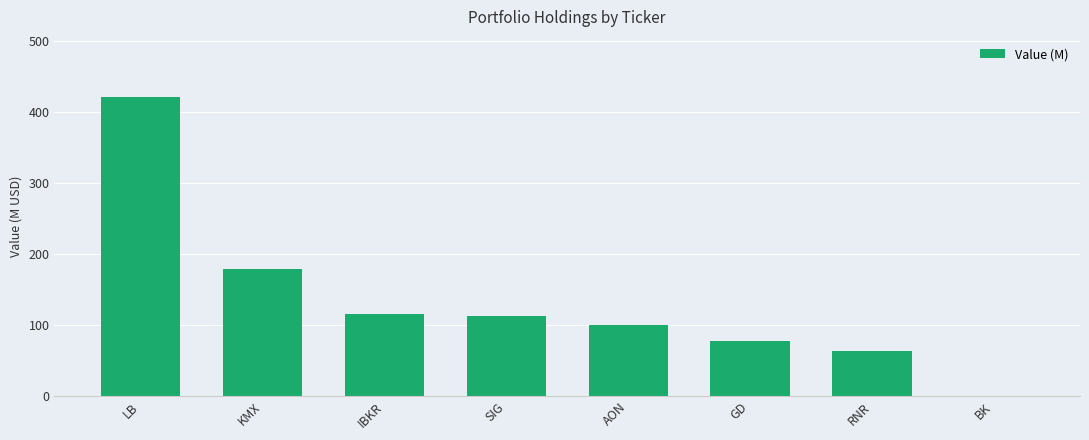

Where does the data first go above 113492000?

LB